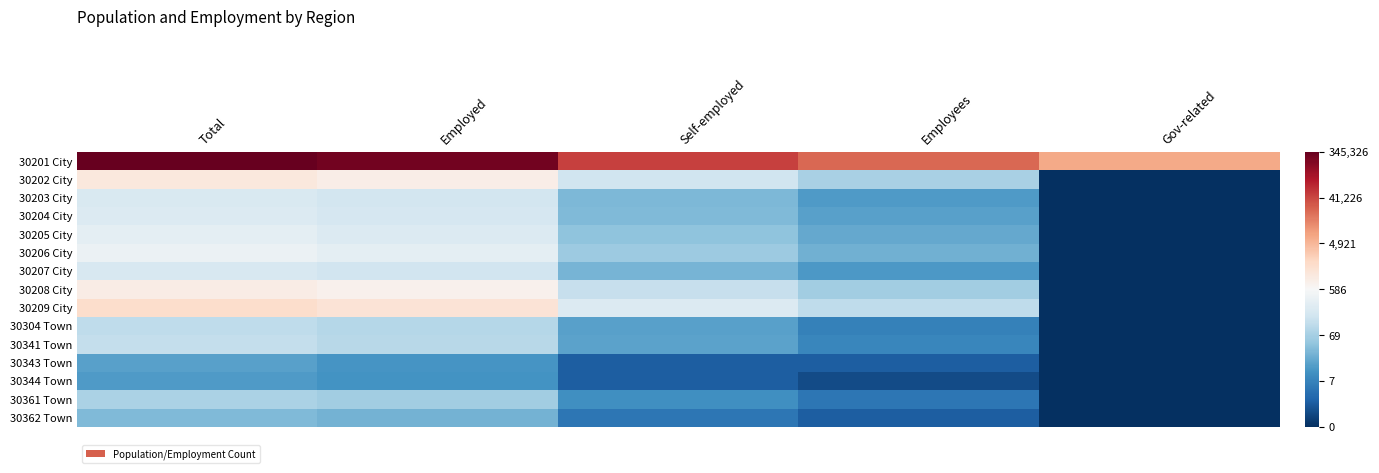

What is the greatest value displayed?

12.8